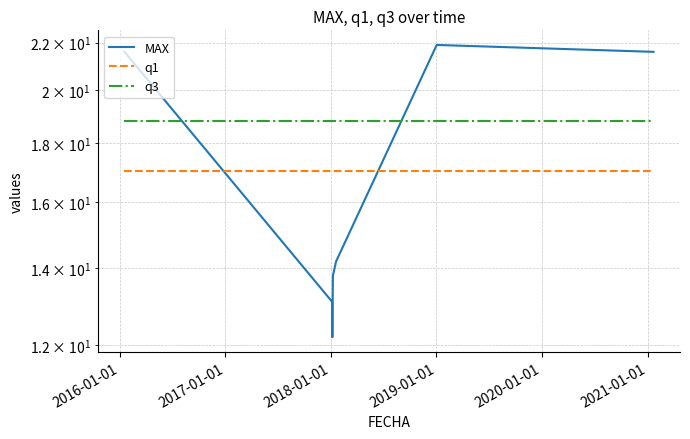

Is this an area chart (filled region under the line)?

No